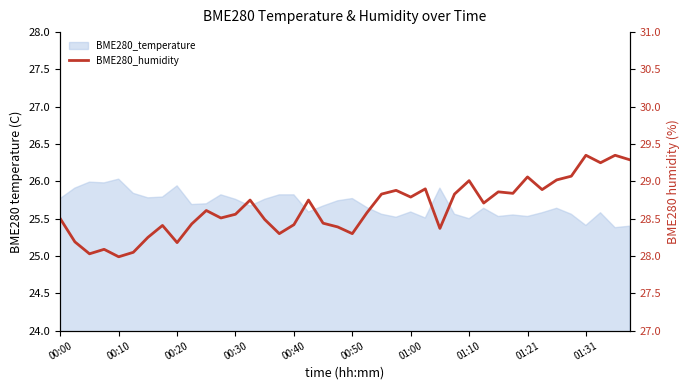

Which has a higher value, 01:31 or 10?

10